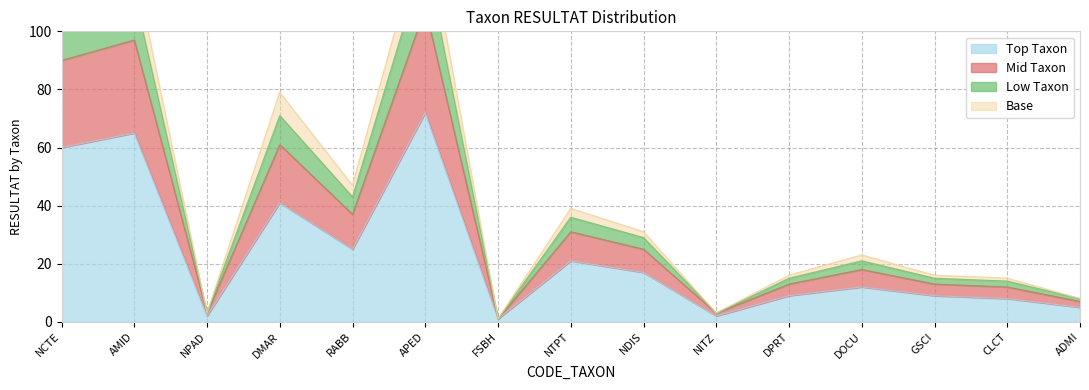

Rank the series at DMAR from lowest to highest value.

Top Taxon, Mid Taxon, Low Taxon, Base